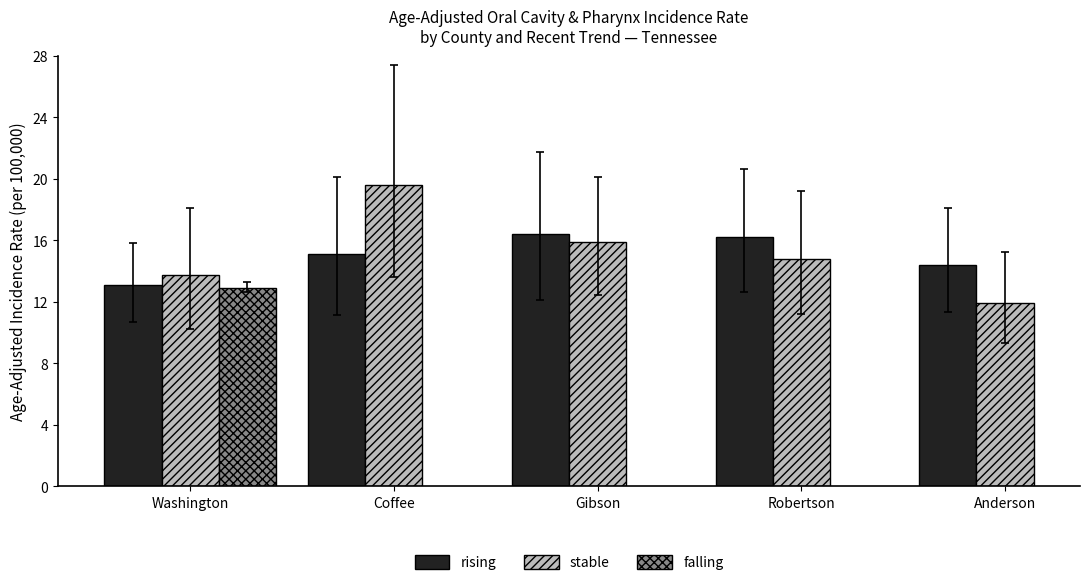

Are the bars grouped side by side (vs. stacked)?

Yes